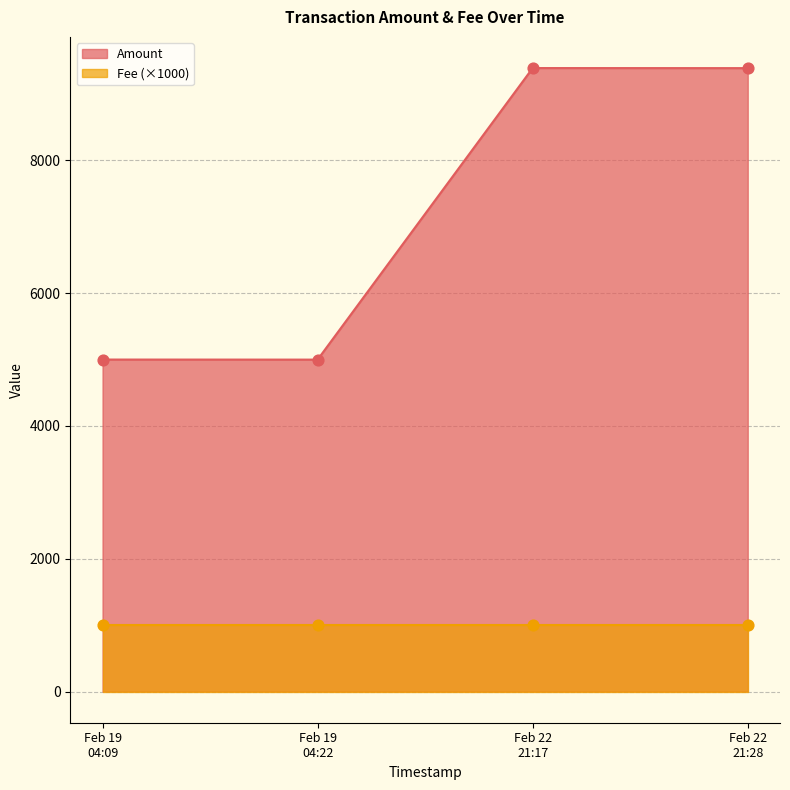

True or false: Amount has more than 2 points higher than both neighbors.

False